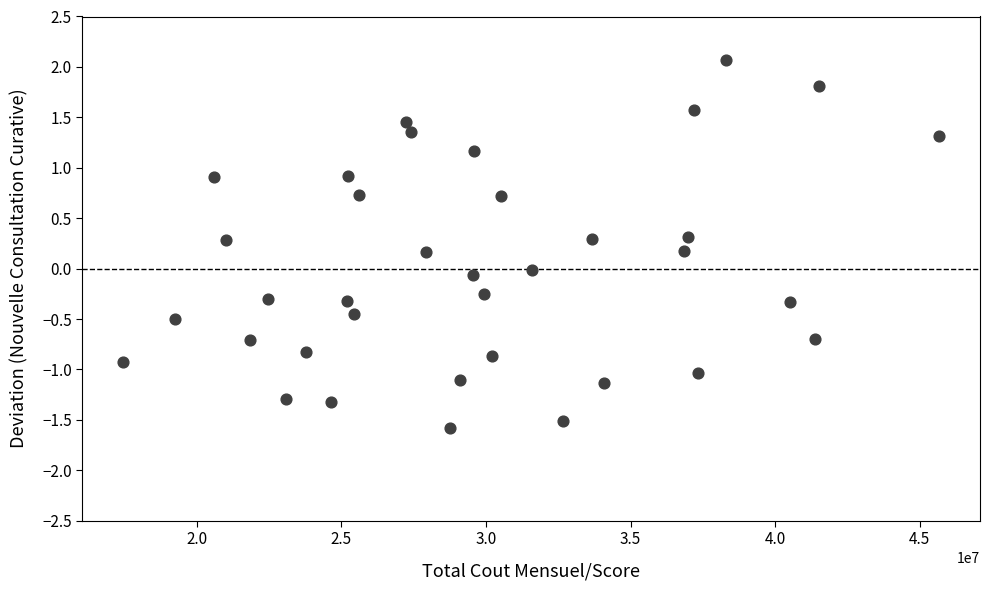

What is the range of Y values (max minus min)?

3.6